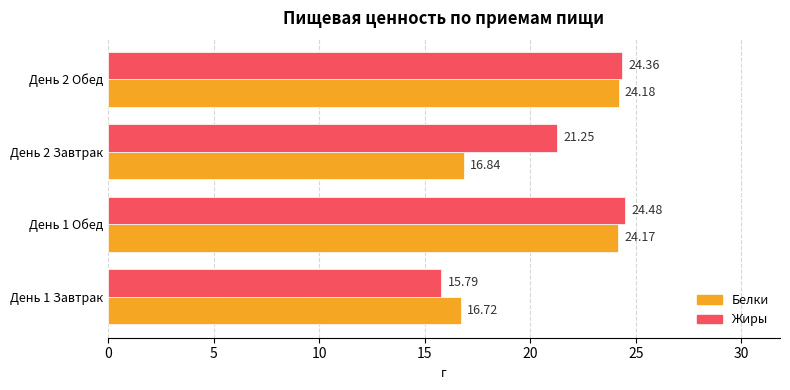

Which series has the largest range (max minus min)?

Жиры